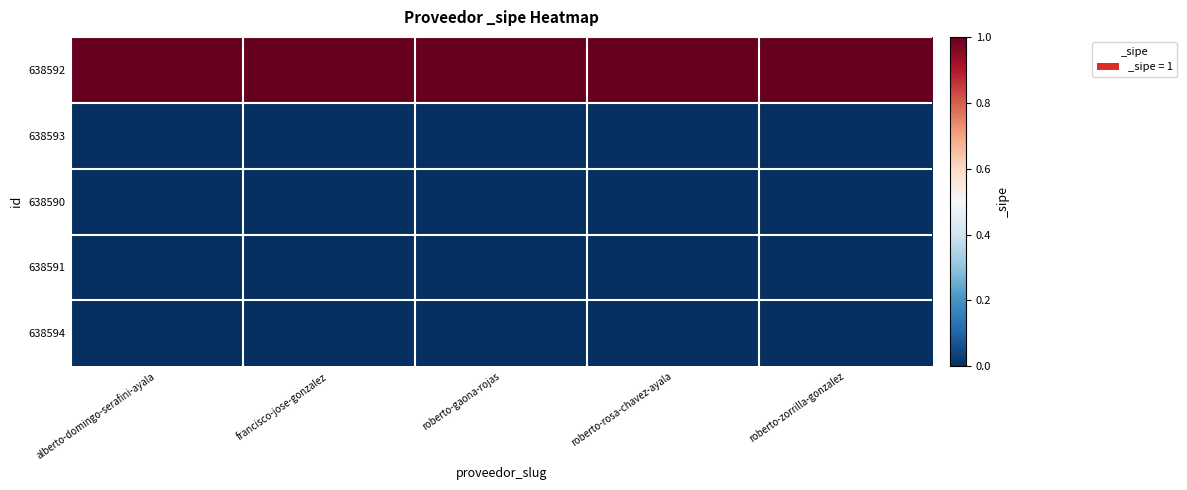

At alberto-domingo-serafini-ayala, list the series in order from smallest to largest.

638593, 638590, 638591, 638594, 638592